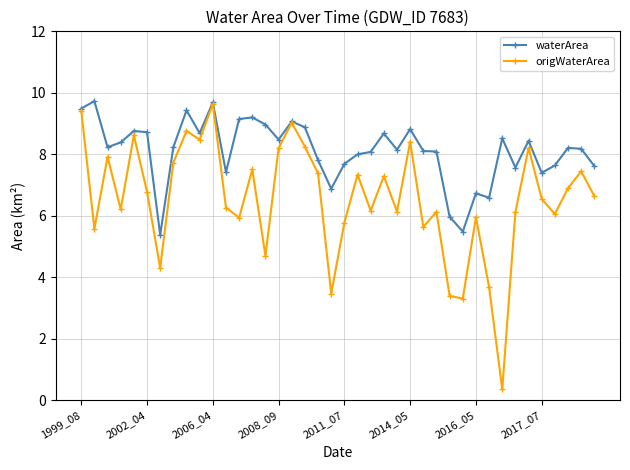

Which series has the largest range (max minus min)?

origWaterArea